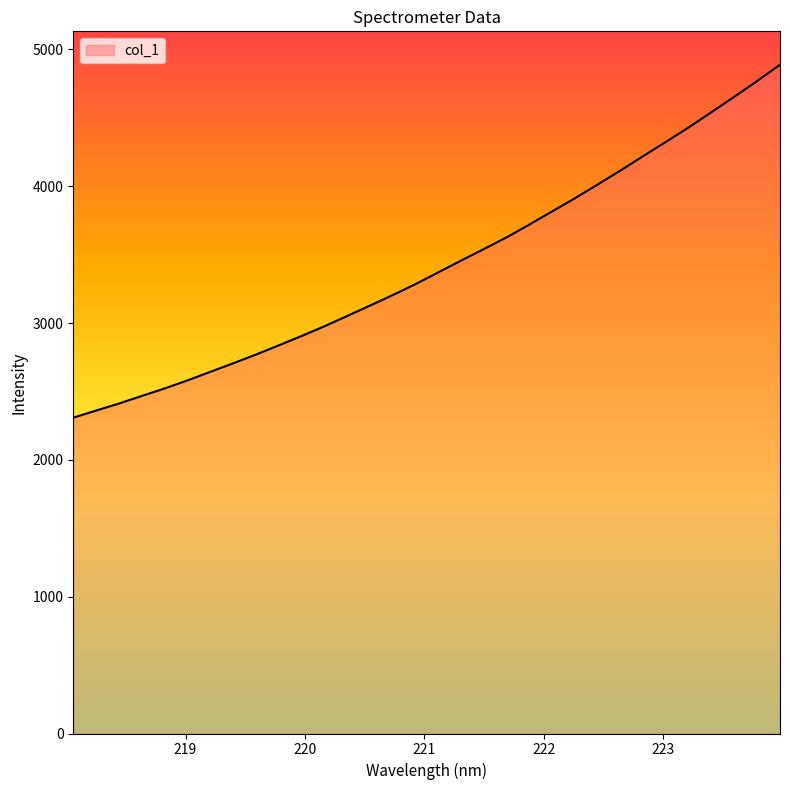

What is the maximum value shown in the chart?

4888.1